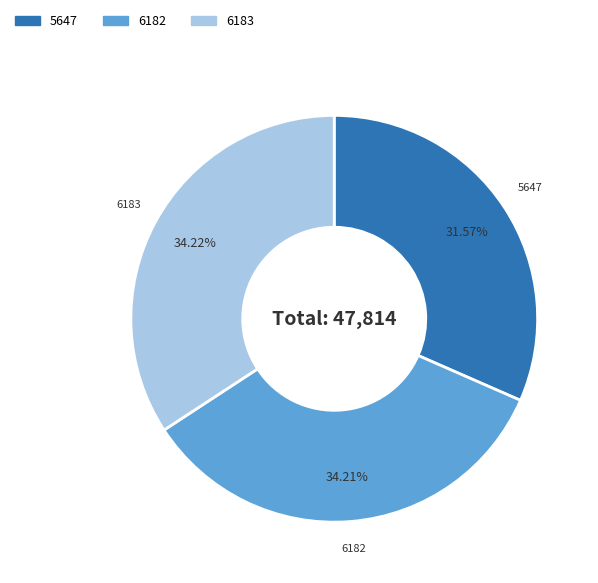

To the nearest percent, what is the average slice percentage?

33%